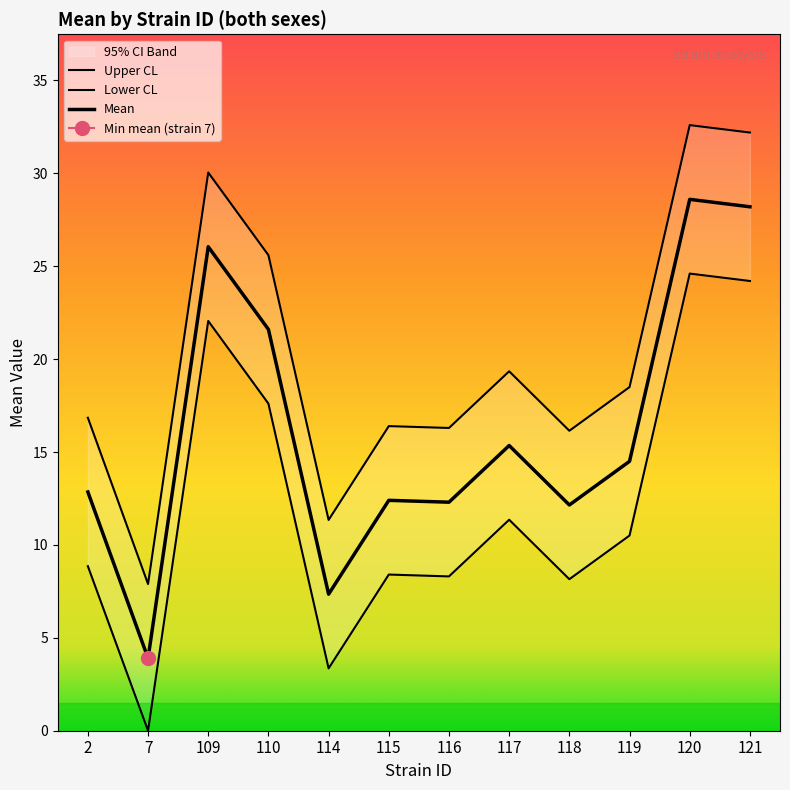

Does the chart display data point markers on the line(s)?

No